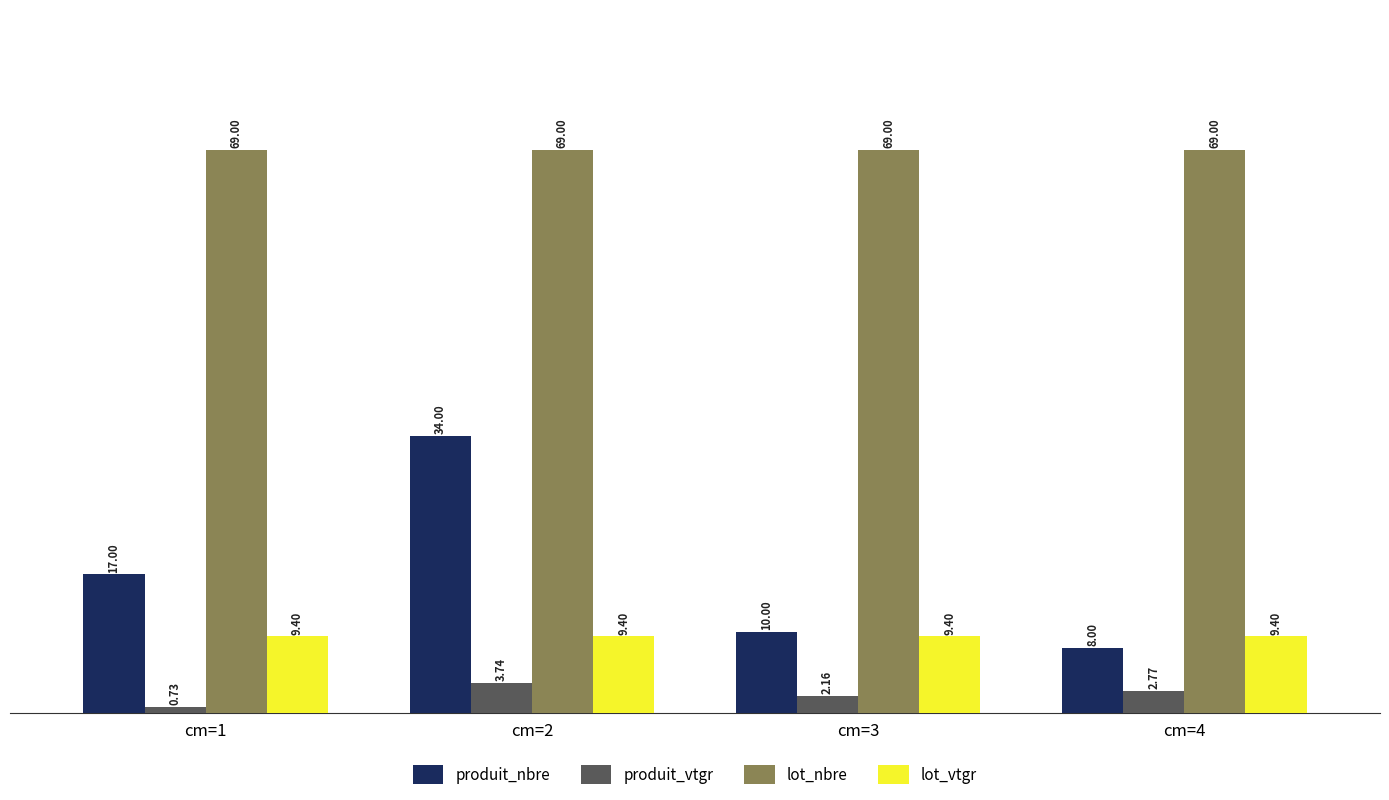

What is the sum of all produit_vtgr values?

9.4